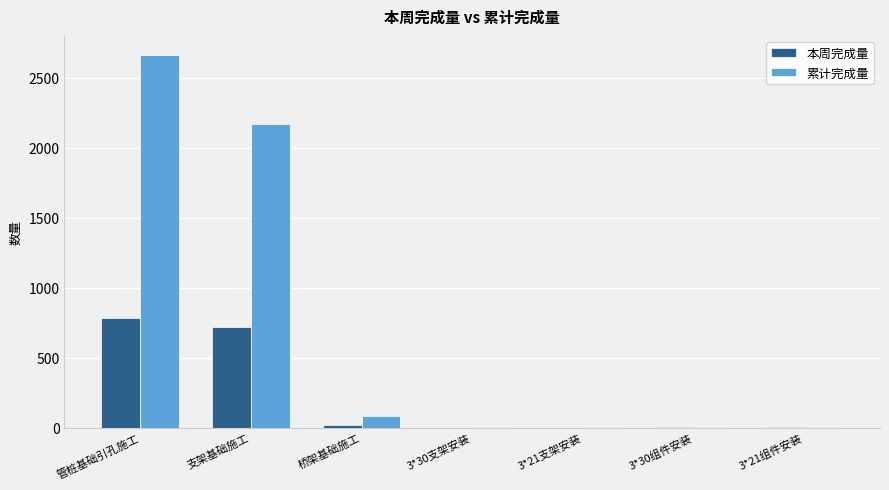

Does the chart contain stacked bars?

No